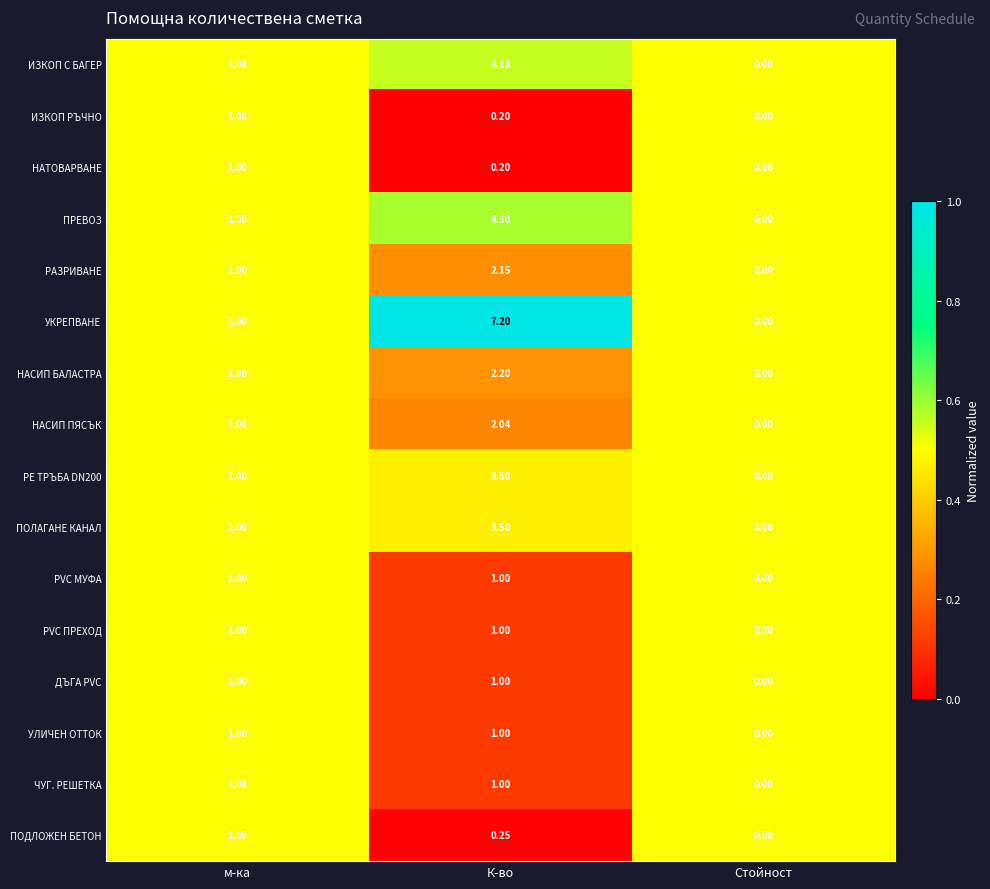

At which label is НАСИП БАЛАСТРА closest to 1?

м-ка